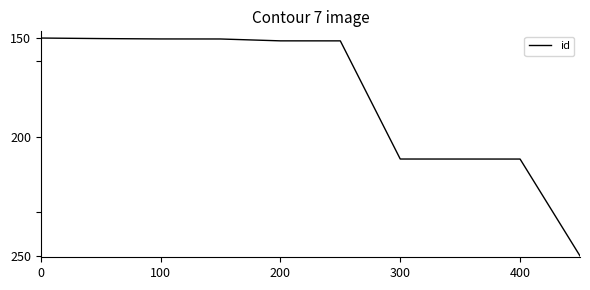

Does the chart have visible grid lines?

No